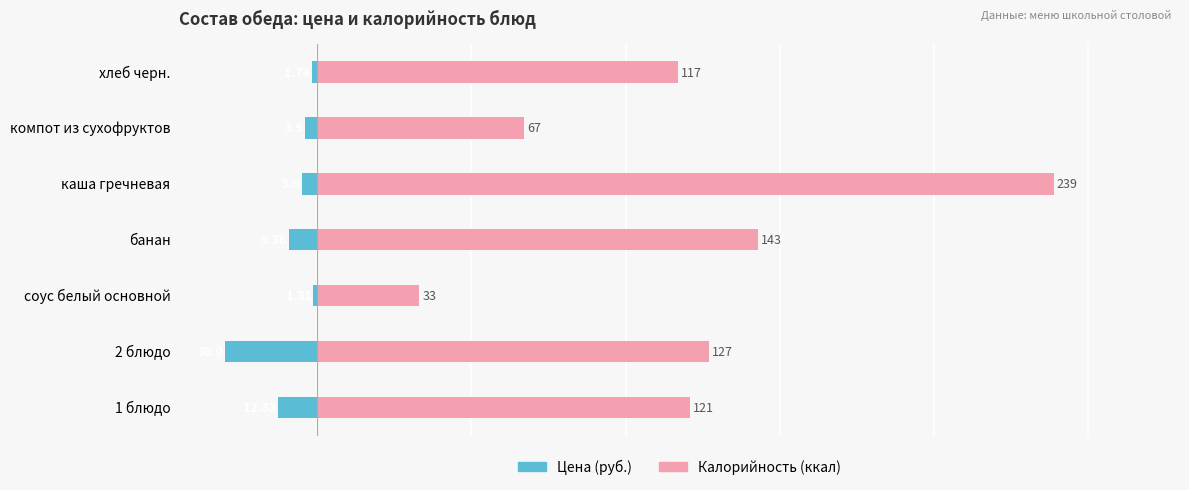

How many groups of bars are there?

7